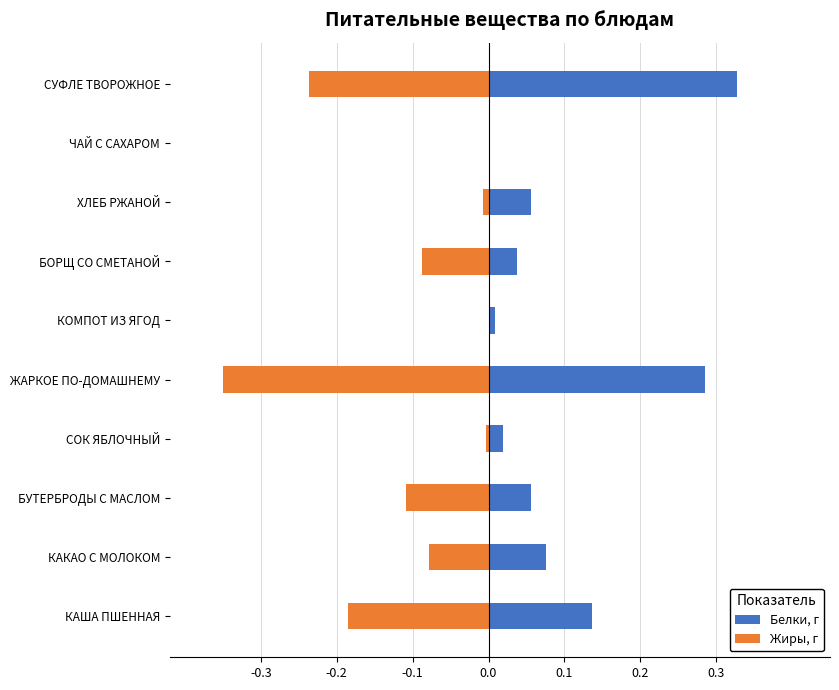

What is the average value of the Жиры, г series?

-0.1